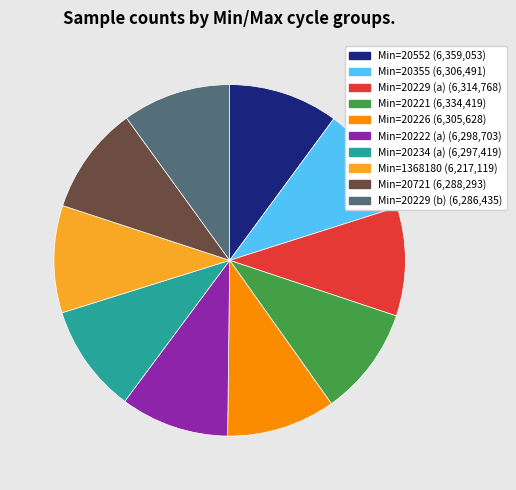

Is there a majority slice in this chart?

No